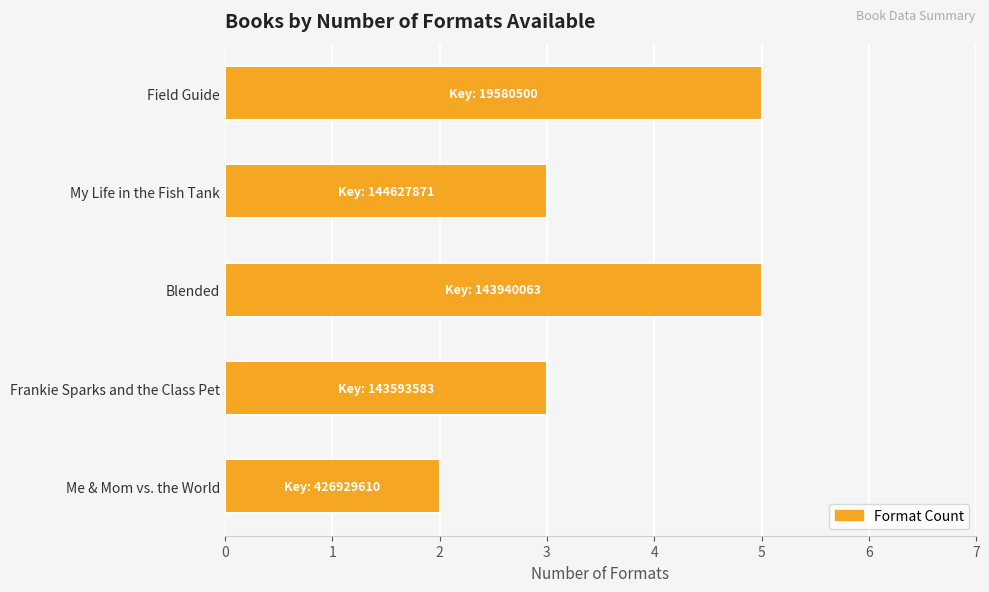

What is the change in value from Field Guide to Me & Mom vs. the World?

-3